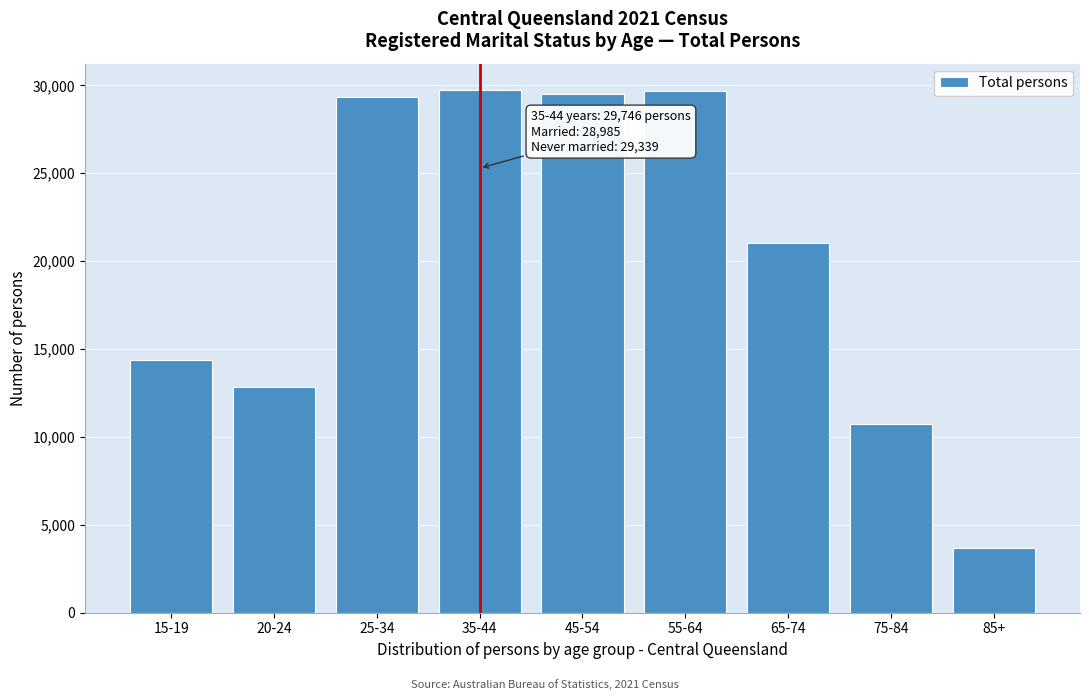

Approximately how many times larger is the value at 75-84 compared to 15-19?

0.7